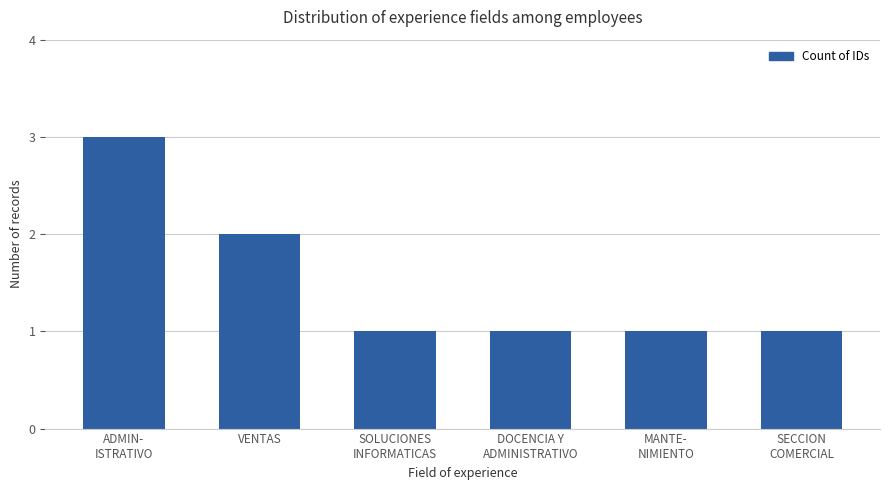

Count the number of data series in this chart.

1